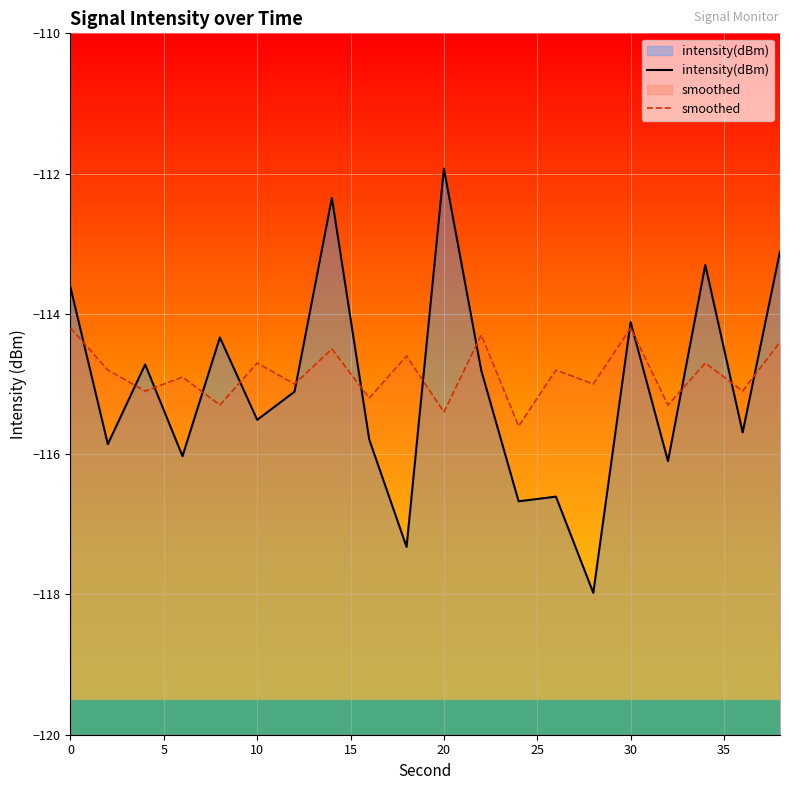

Is it true that smoothed equals -114.2 at 0?

True